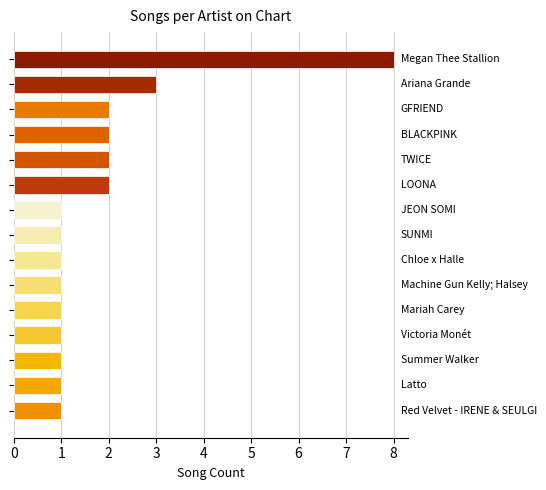

What is the maximum value shown in the chart?

8